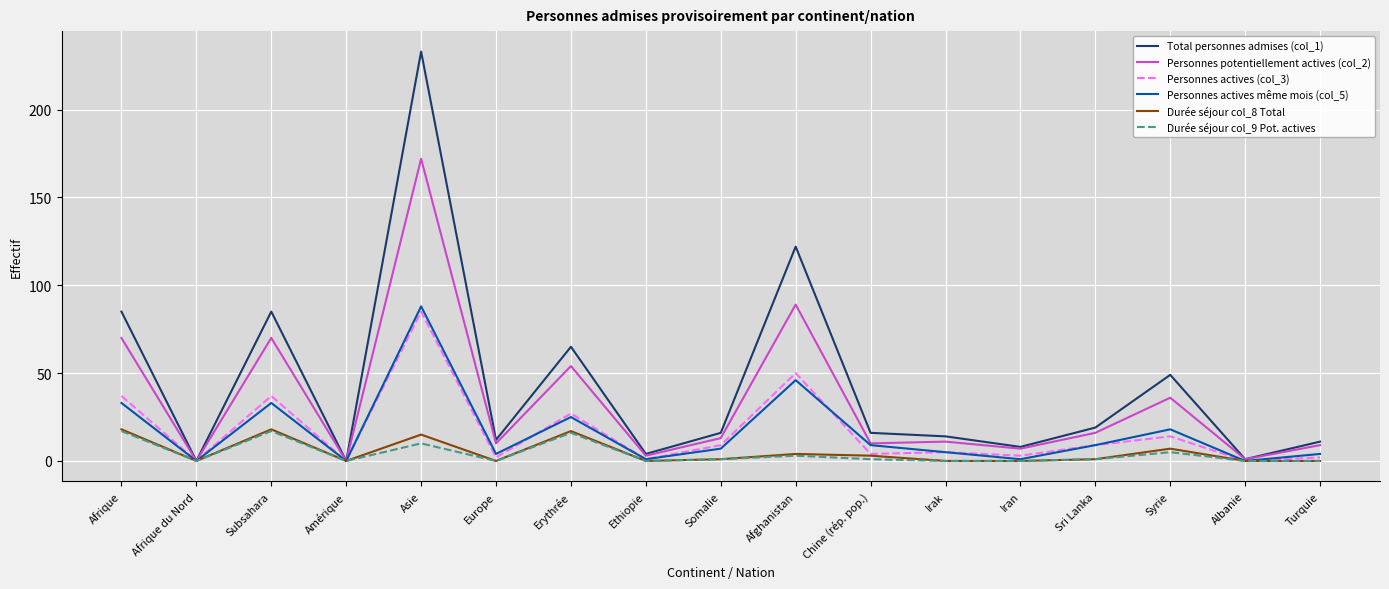

Which series has the widest spread of values?

Total personnes admises (col_1)